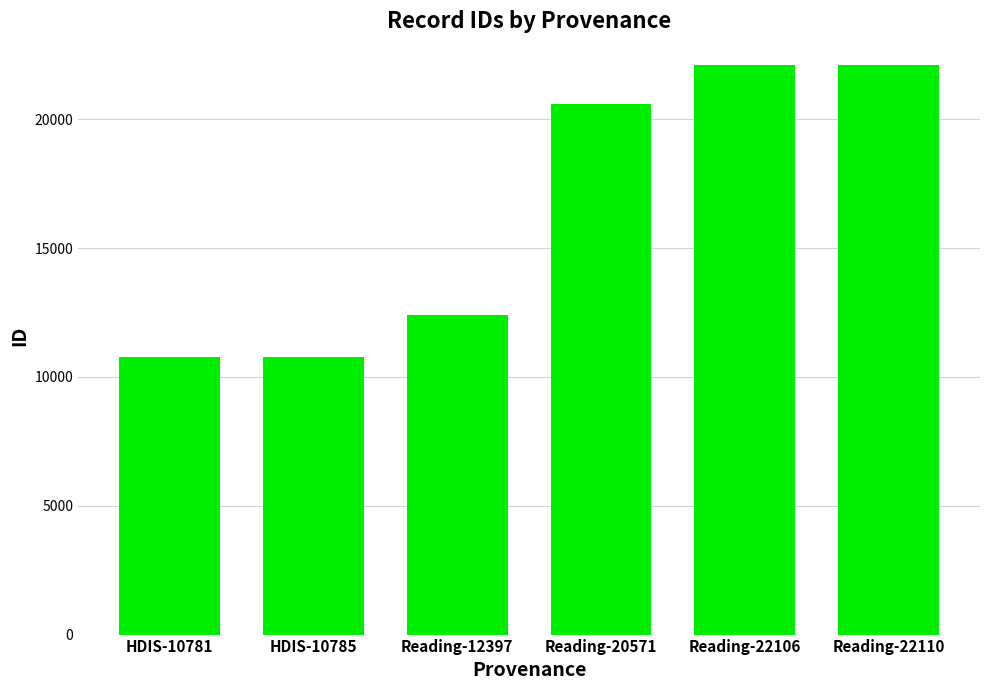

What is the difference between the second highest and second lowest values?

11321